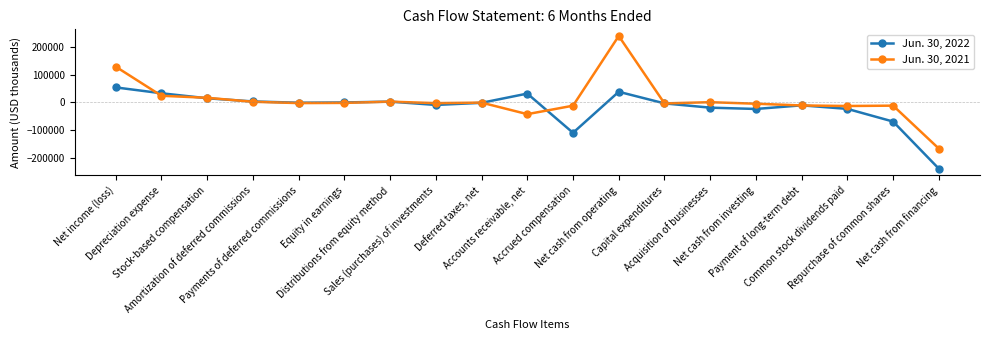

How many data points in Jun. 30, 2022 are less than -2271?

9